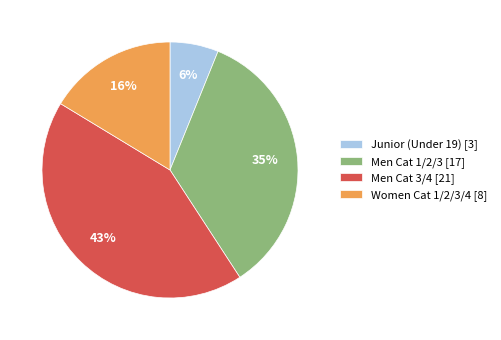

Which slice is the largest?

Men Cat 3/4